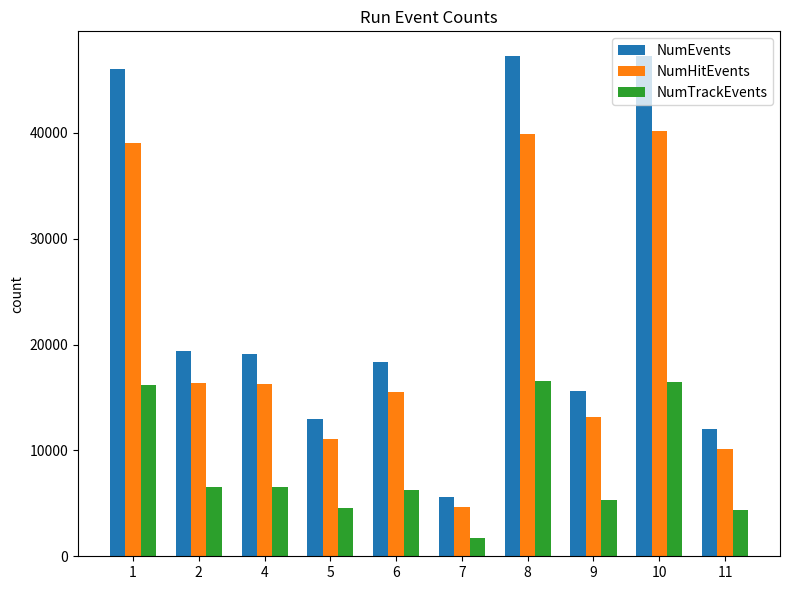

What are all the series names shown in the legend?

NumEvents, NumHitEvents, NumTrackEvents